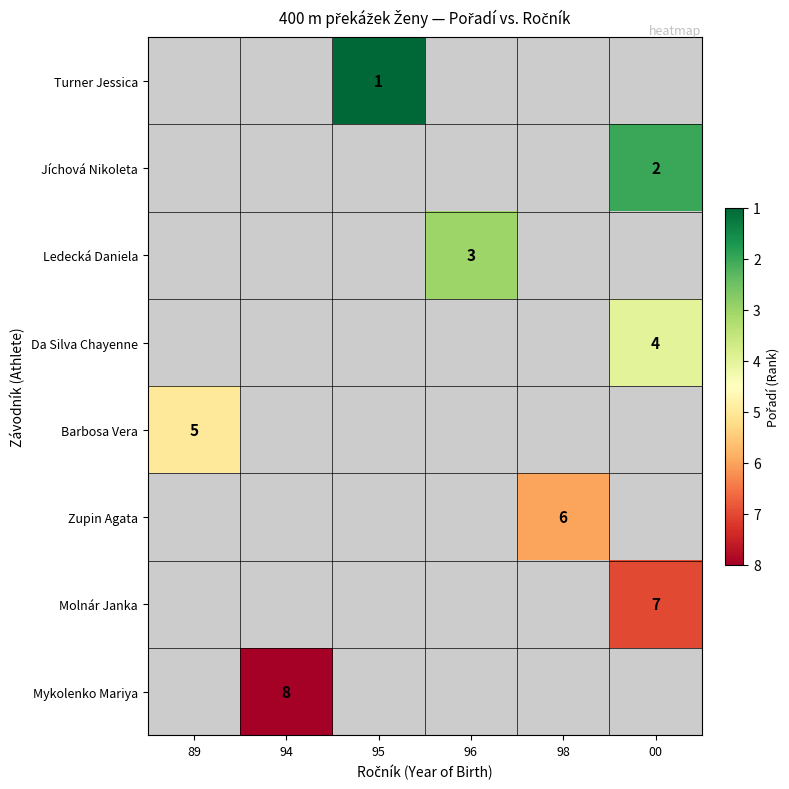

The Barbosa Vera series shows 5 at 89. True or false?

True